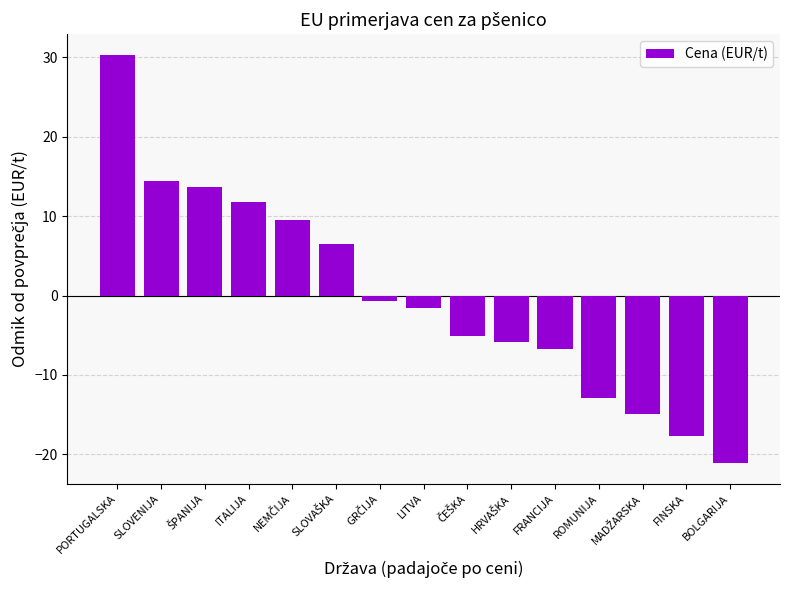

Read the value at BOLGARIJA.

-21.1